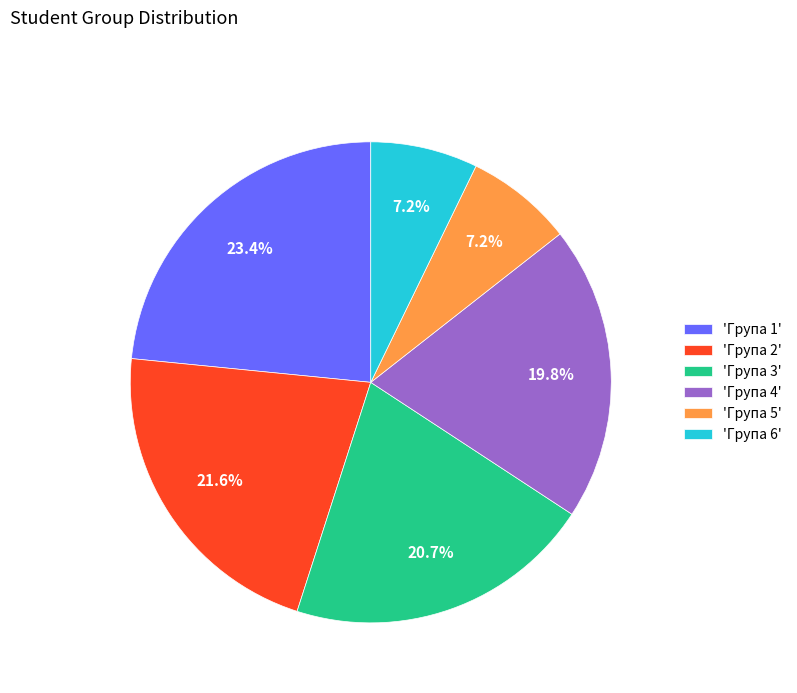

Which slice is the largest?

'Група 1'